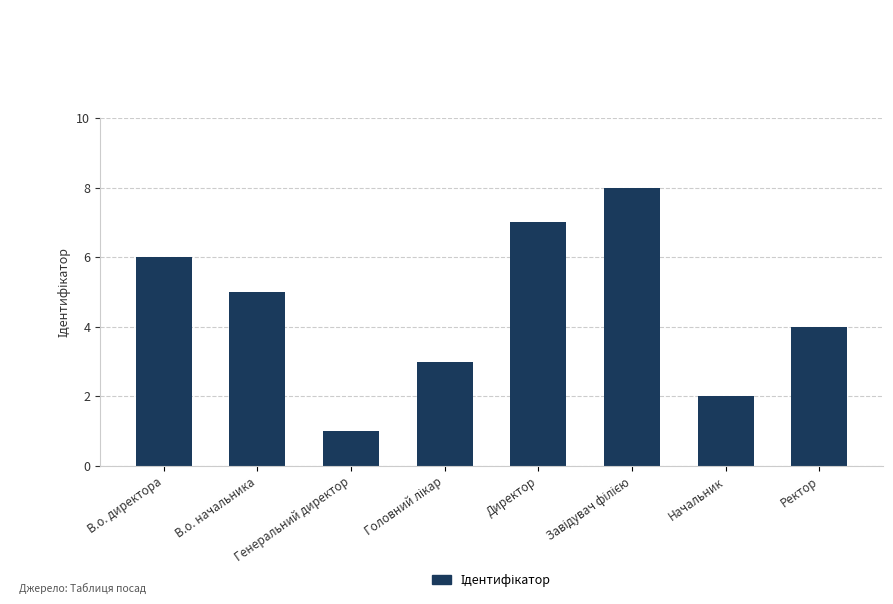

What is the label of the 7th bar from the right?

В.о. начальника